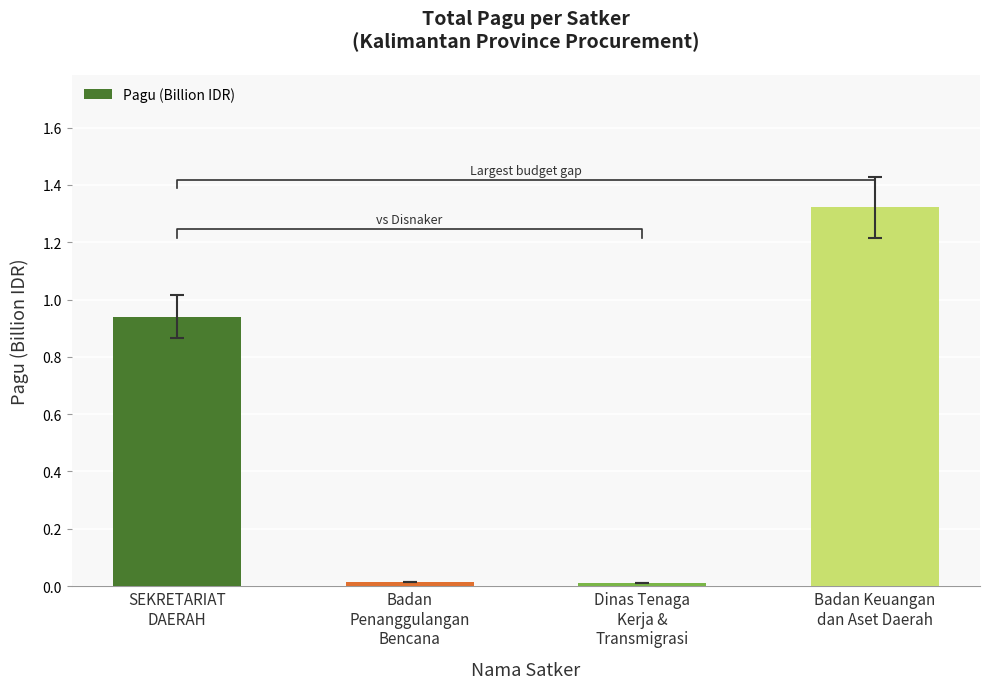

Read the value at SEKRETARIAT
DAERAH.

0.9